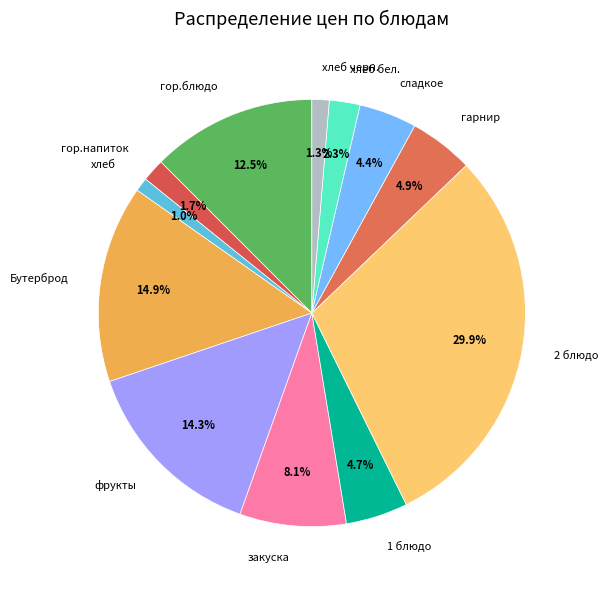

What is the largest slice in the pie chart?

2 блюдо